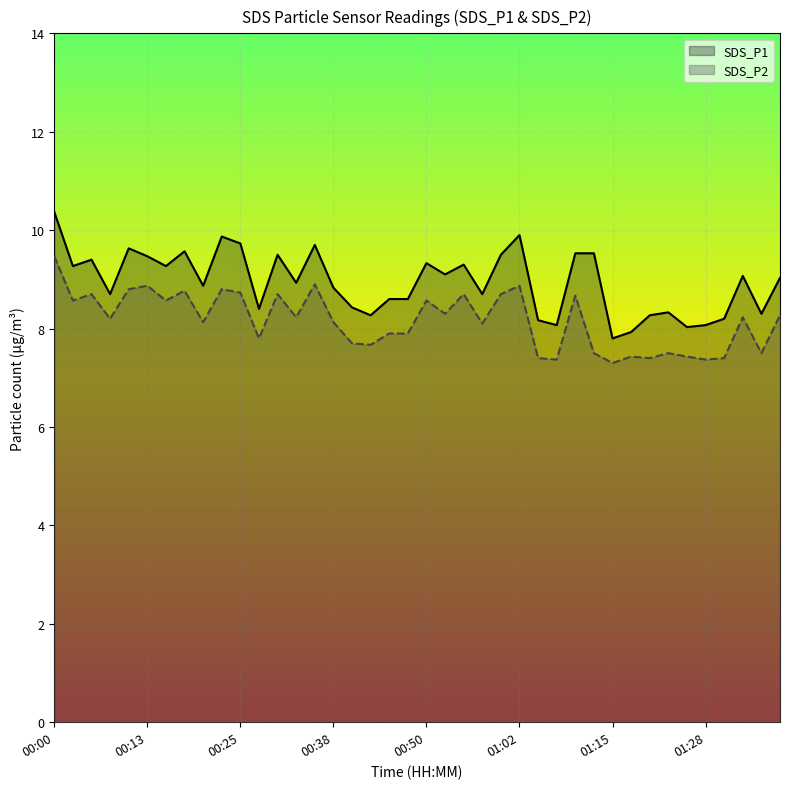

Which category has the lowest value in the SDS_P1 series?

01:15